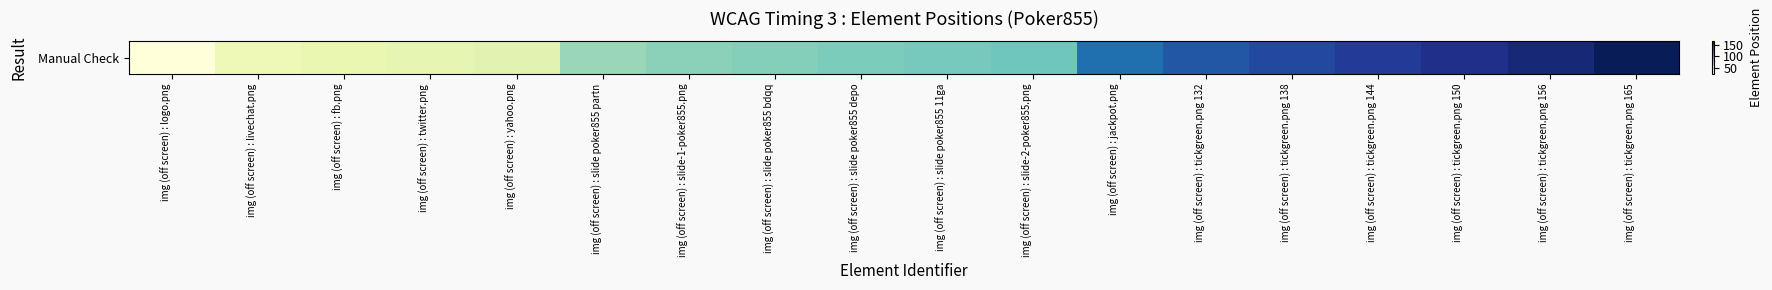

What is the ratio of the value at img (off screen) : tickgreen.png 156 to the value at img (off screen) : logo.png?

6.8